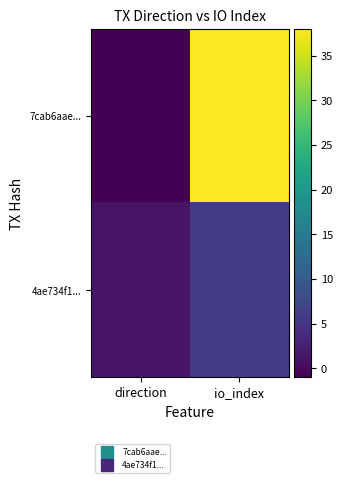

What is the maximum value shown in the chart?

38